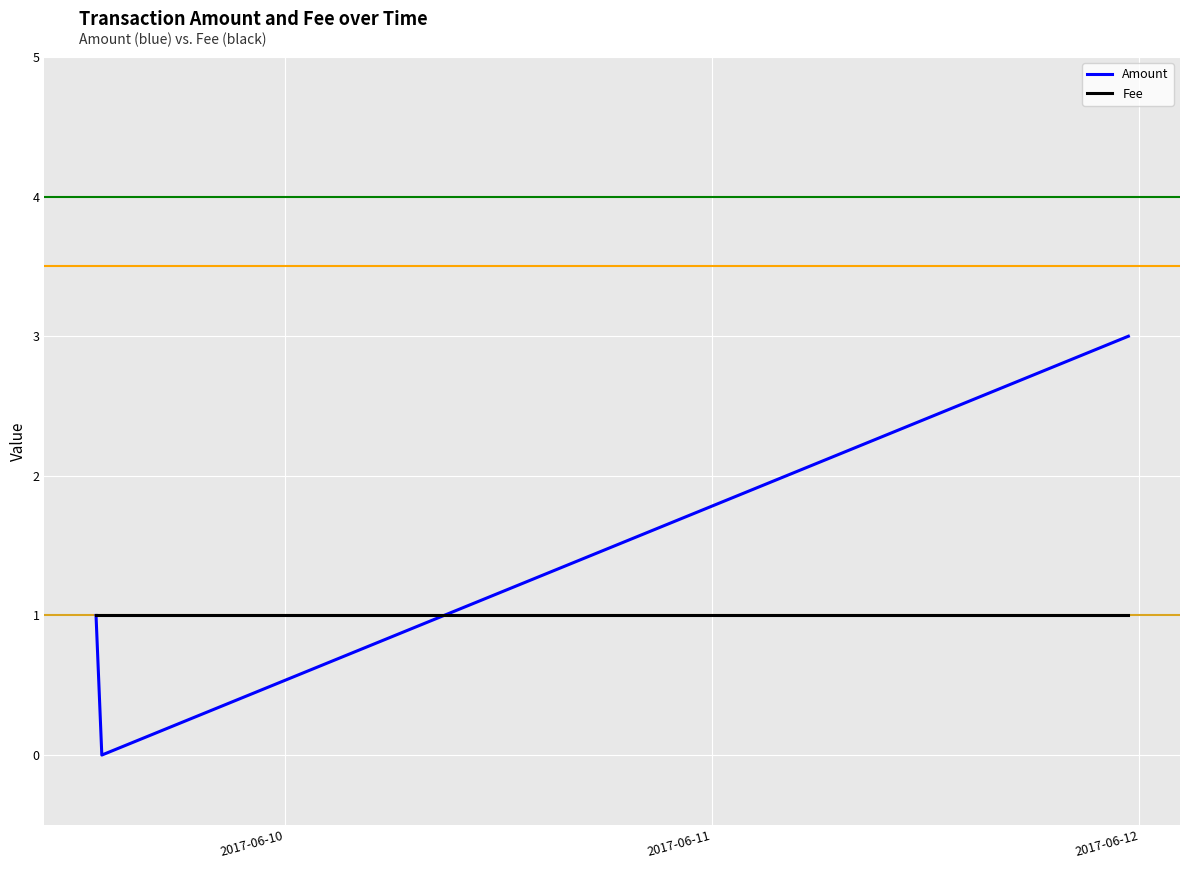

What is the highest value of the Amount series?

3